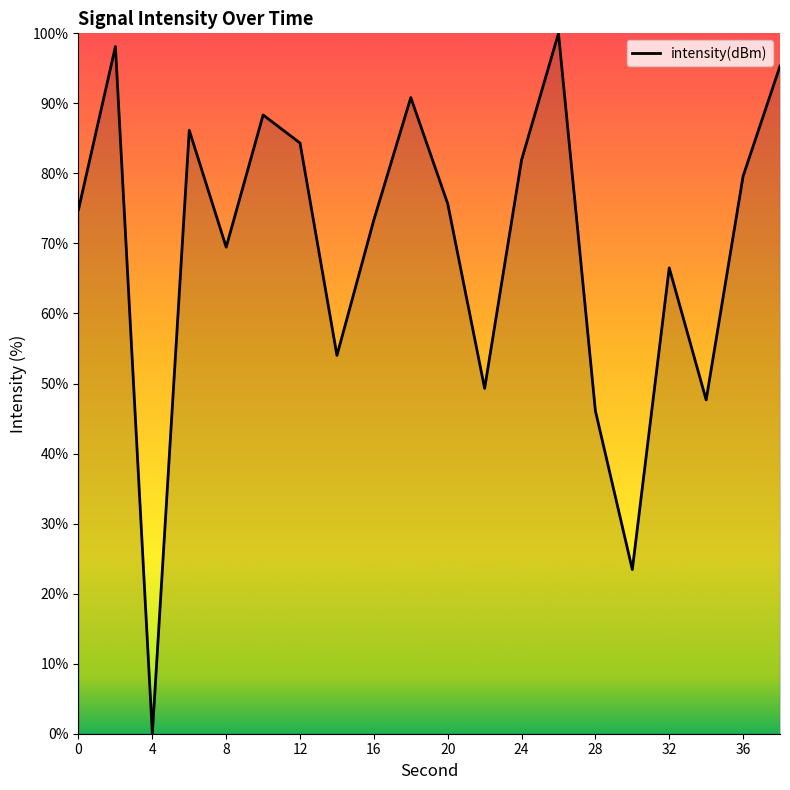

What is the difference between the maximum and minimum values?

100.0